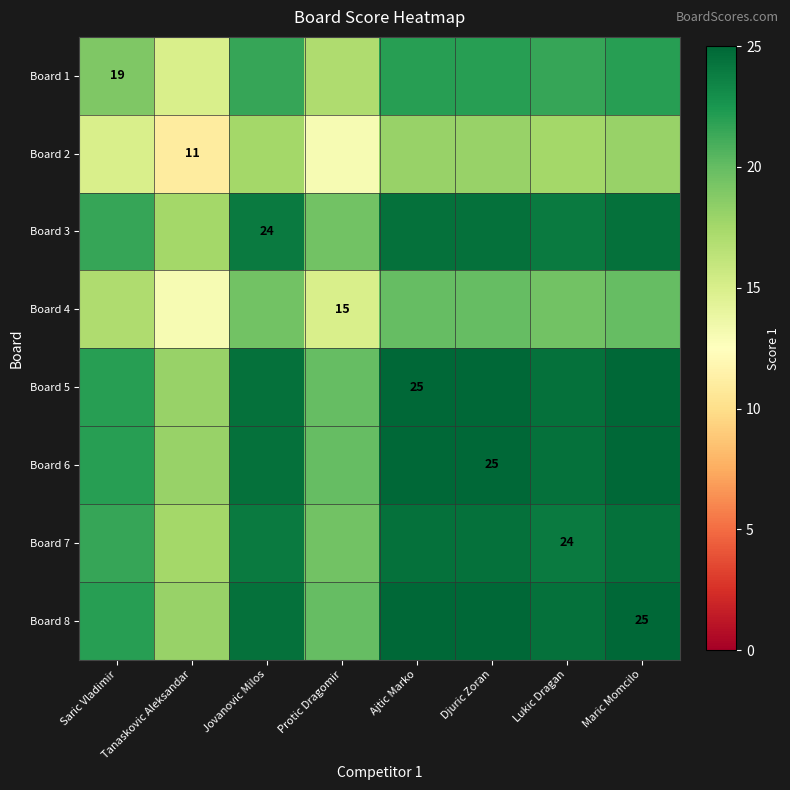

At how many categories does at least one series exceed 11?

8